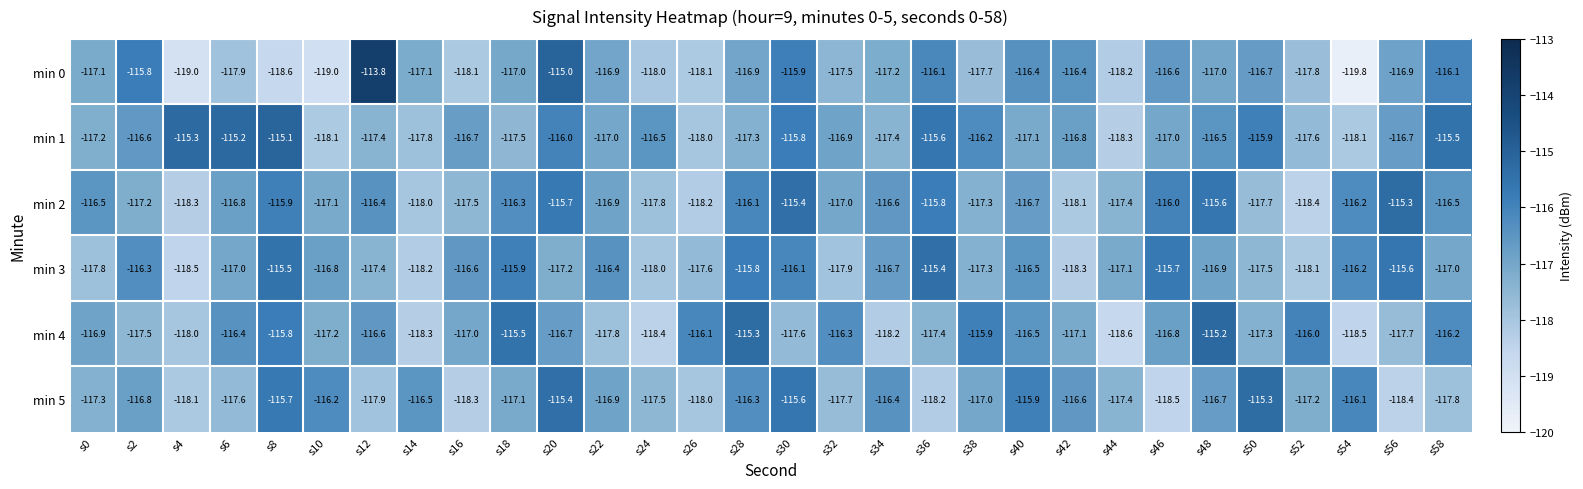

At which category is the sum across all series the highest?

s20